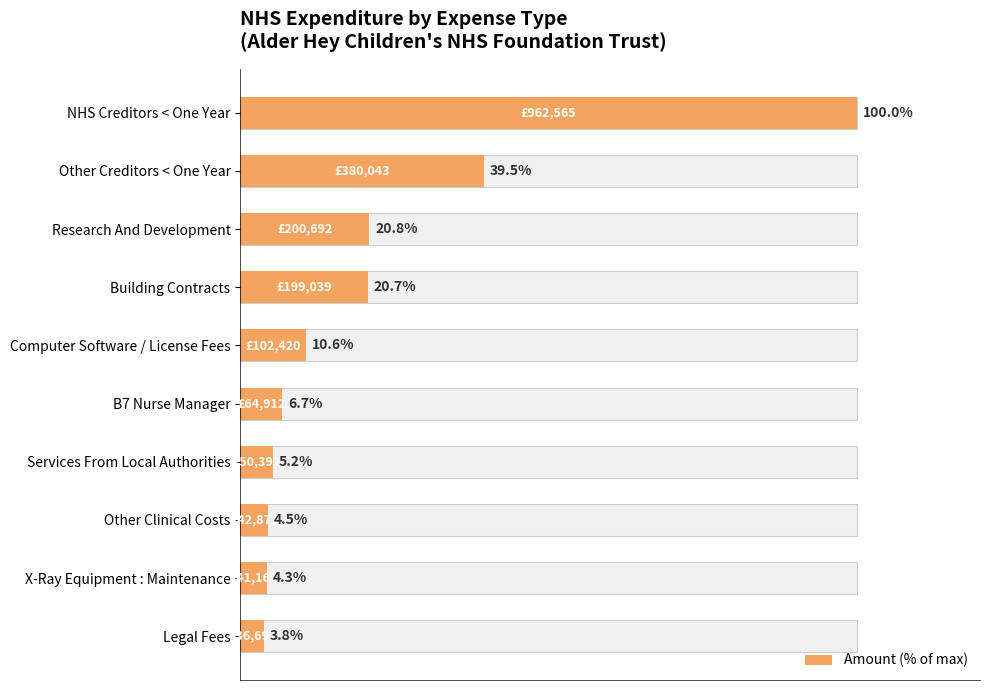

What is the difference between the second highest and second lowest values?

35.2